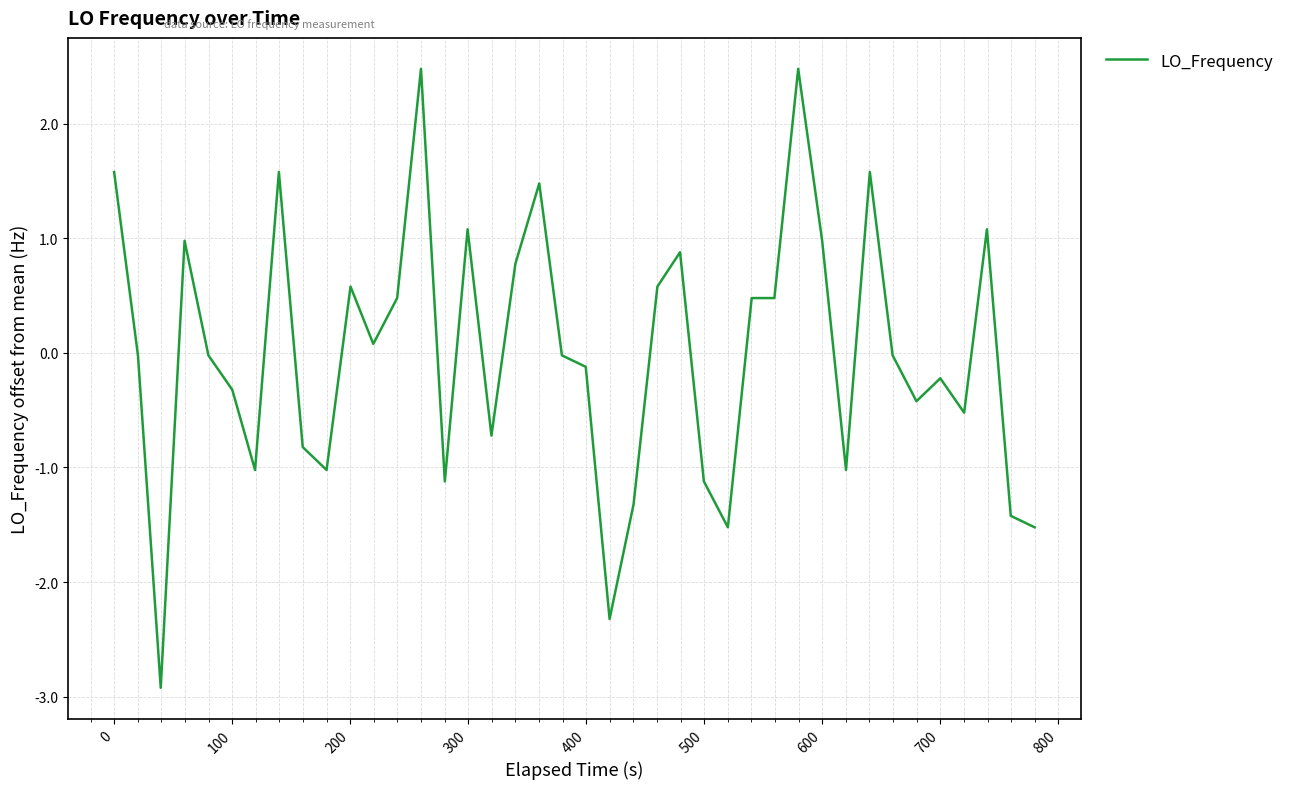

What is the smallest value displayed?

-2.9